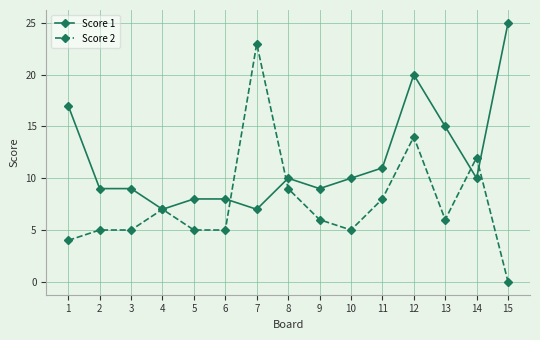

Where is Score 2 nearest to the value 11?

14